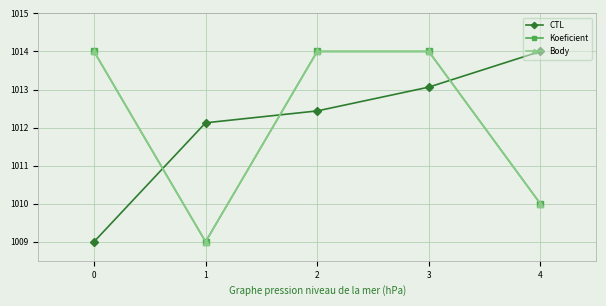

What is the sum of the CTL values at 2 and 1?

2024.6